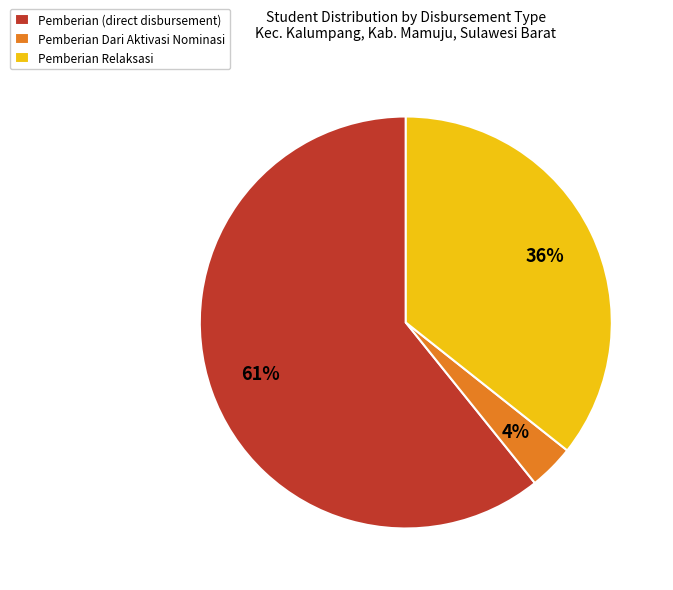

How many slices are in this pie chart?

3